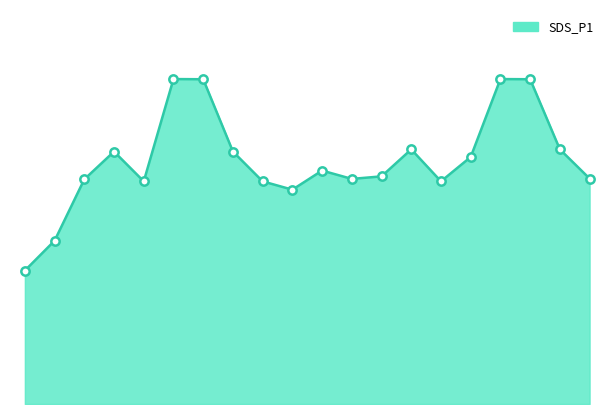

How many lines are shown in the chart?

1